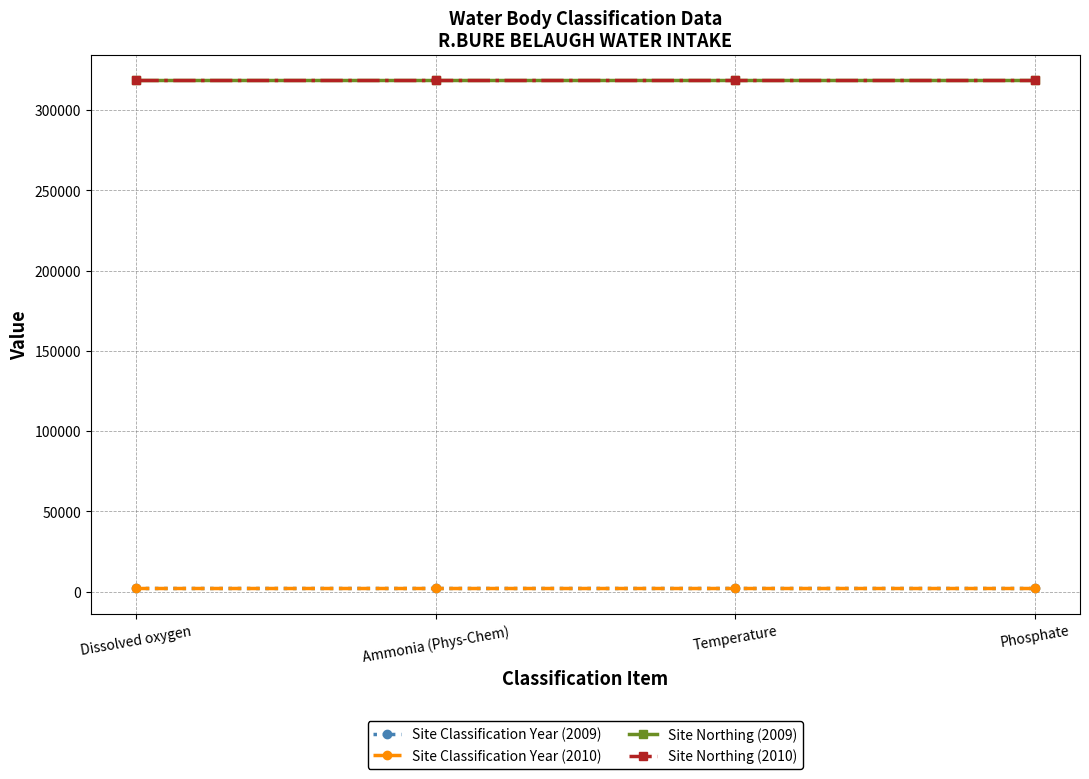

List the labels in order of Site Northing (2010) value, smallest first.

Dissolved oxygen, Ammonia (Phys-Chem), Temperature, Phosphate